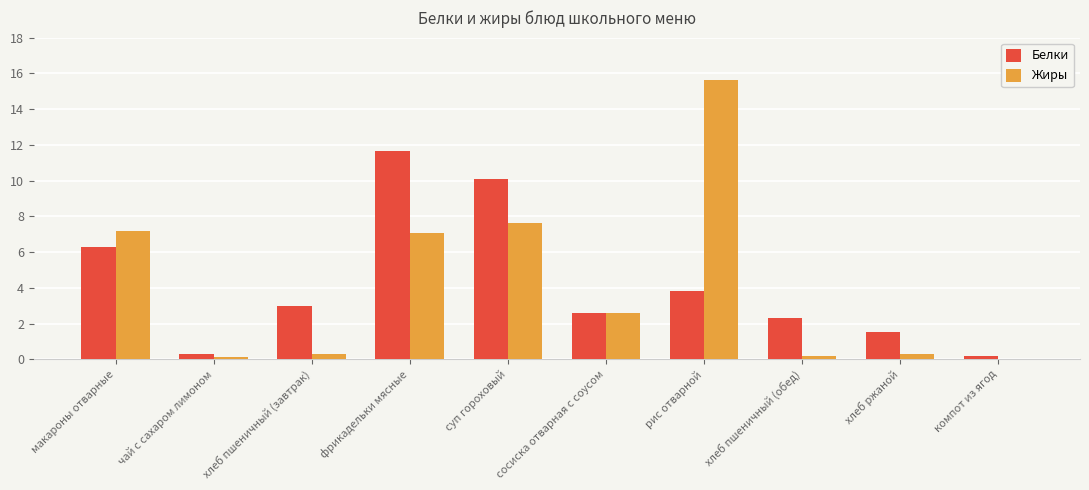

Is it true that Белки equals 6.3 at макароны отварные?

True